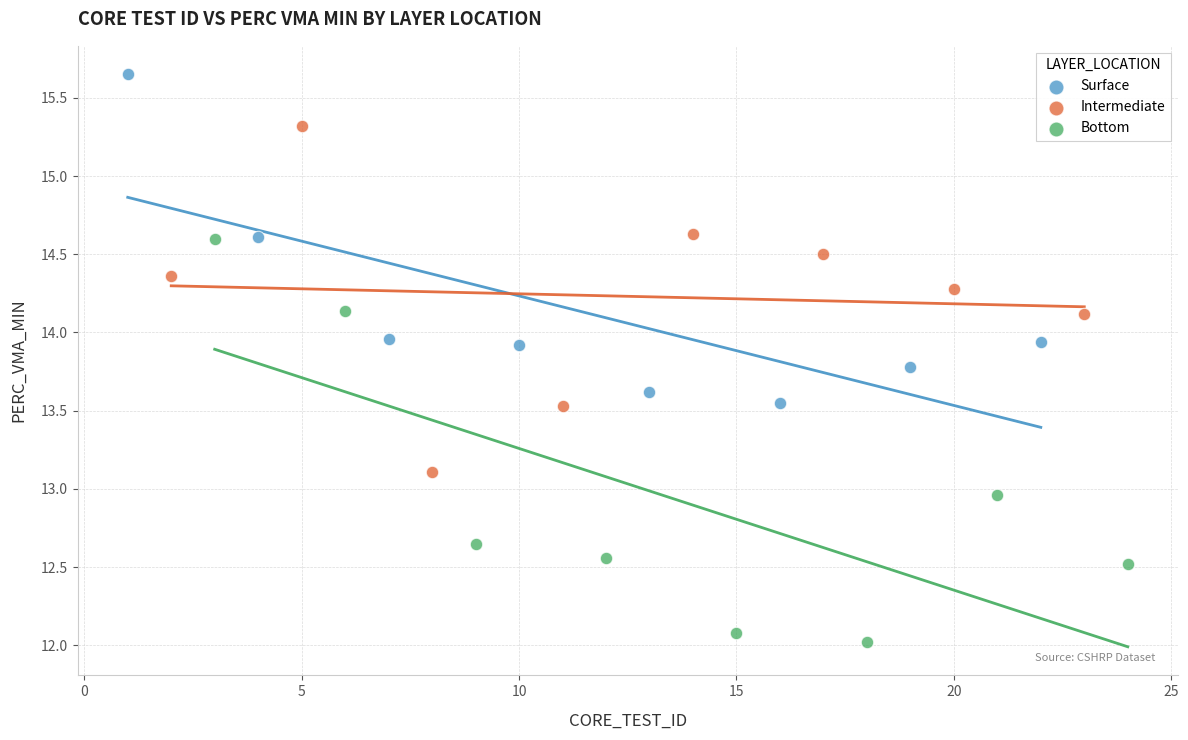

What are all the series names shown in the legend?

Surface, Intermediate, Bottom